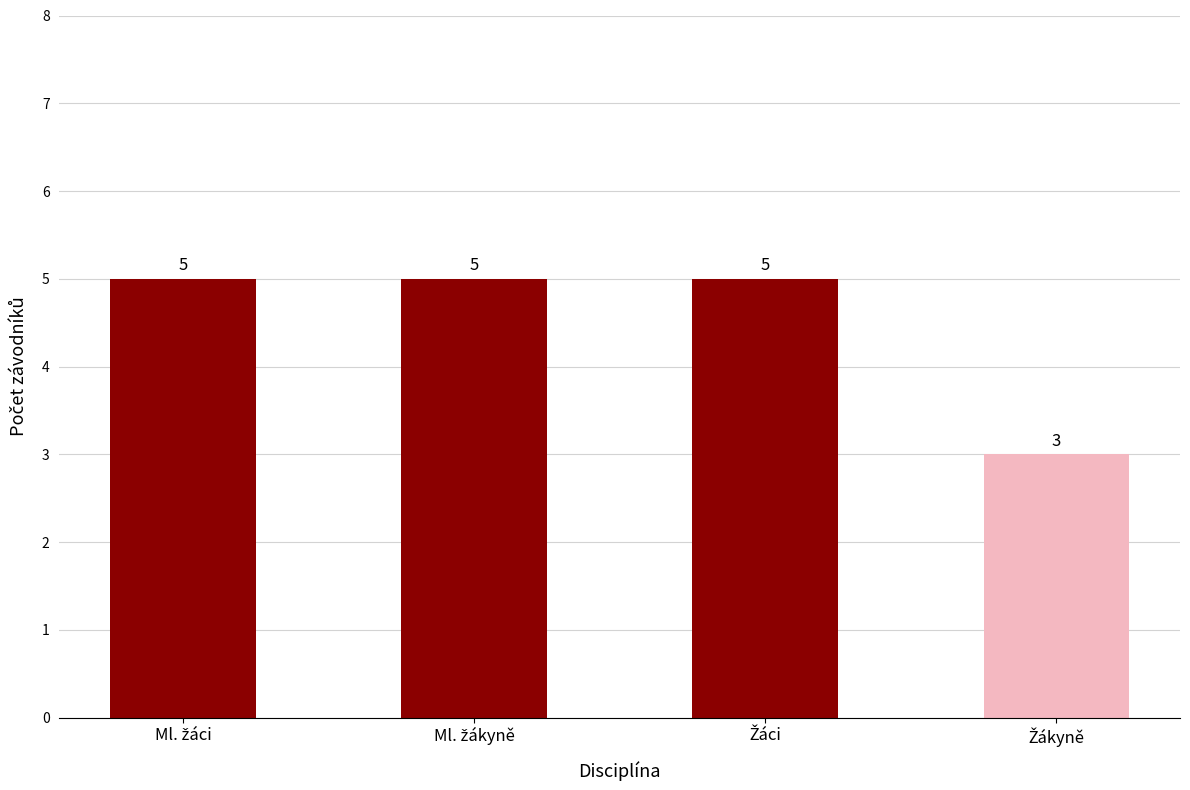

Count the values in the range 5 to 6.

3